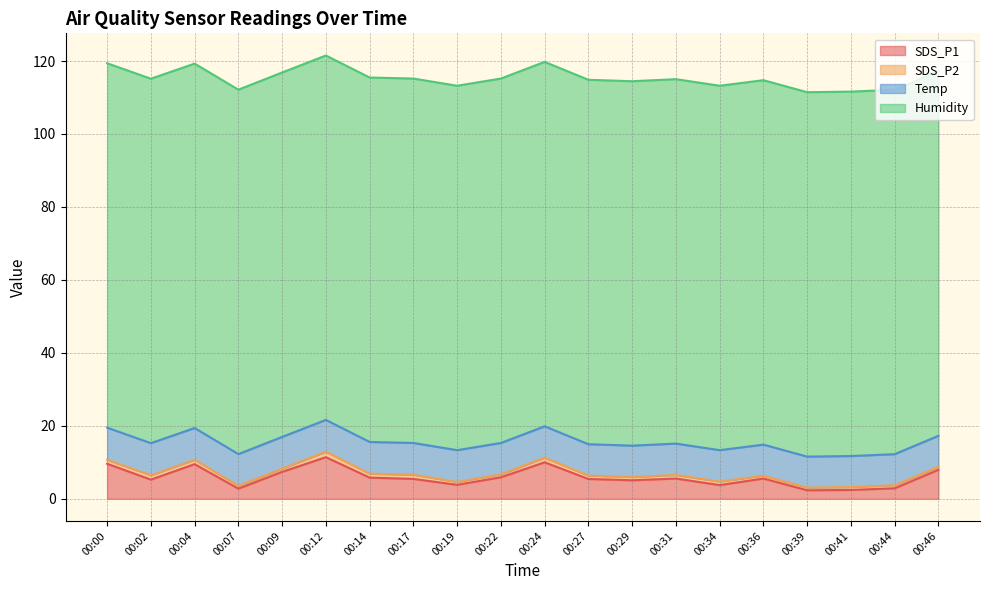

True or false: Humidity has a value of 32.3 at 00:14.

False